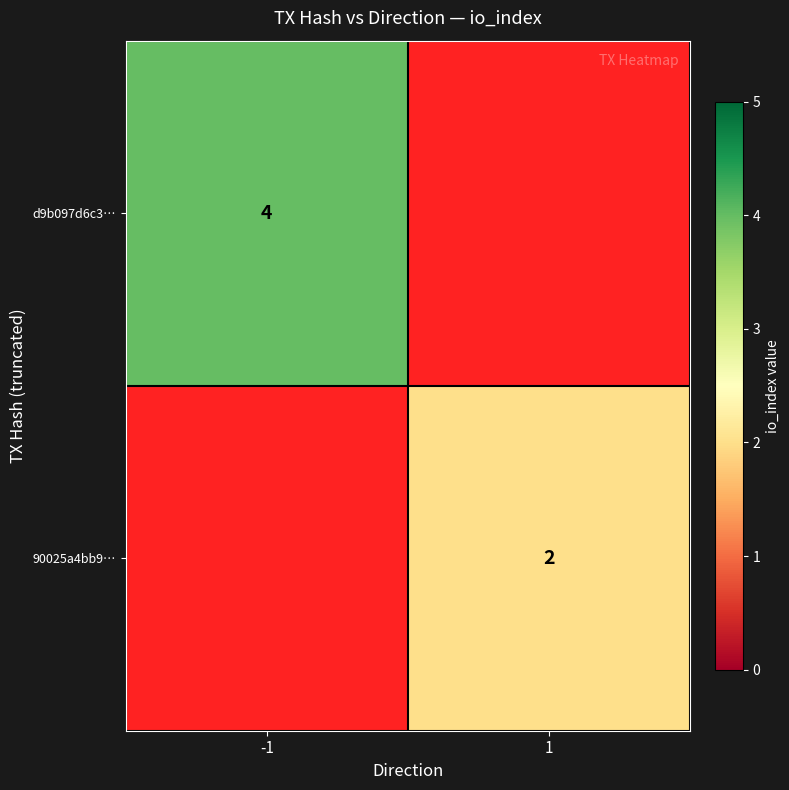

Is it true that d9b097d6c3… equals 4 at -1?

True